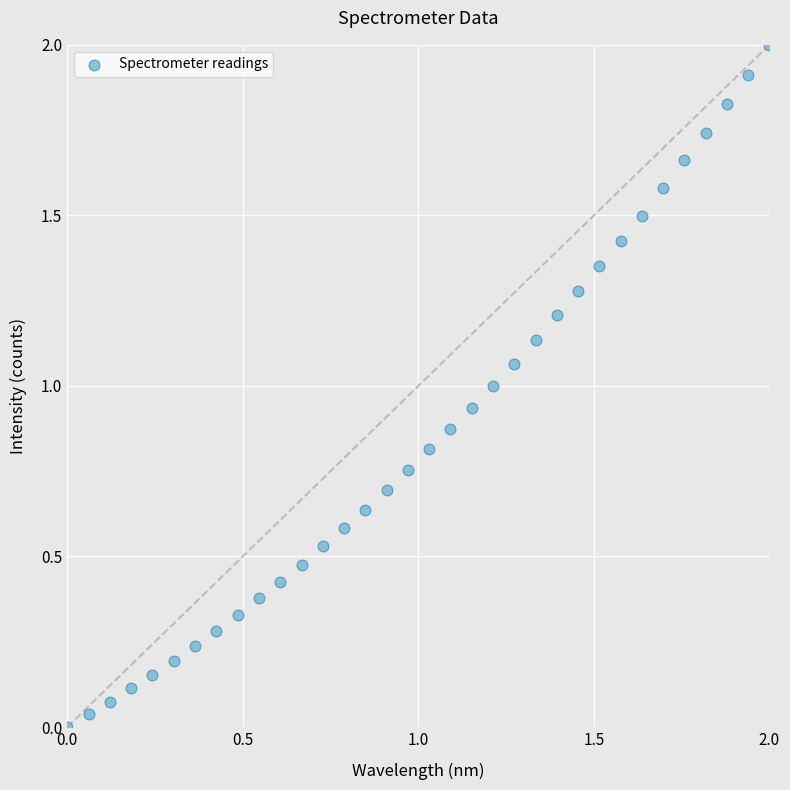

What is the range of Y values (max minus min)?

2.0